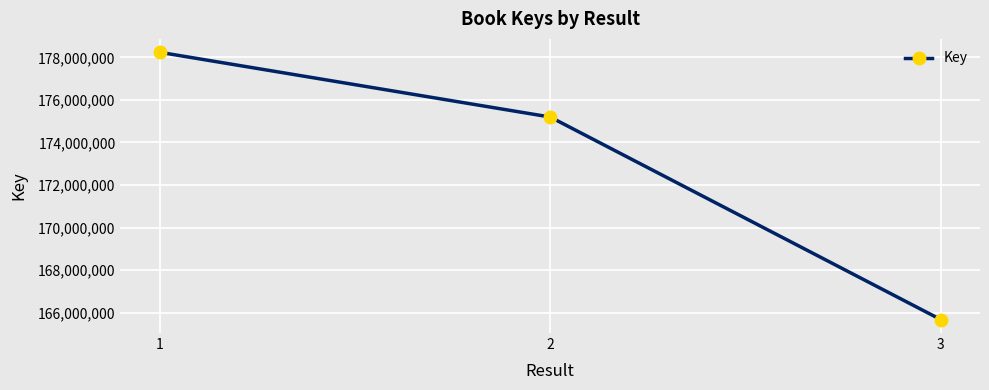

Read the value at 3.

165667177